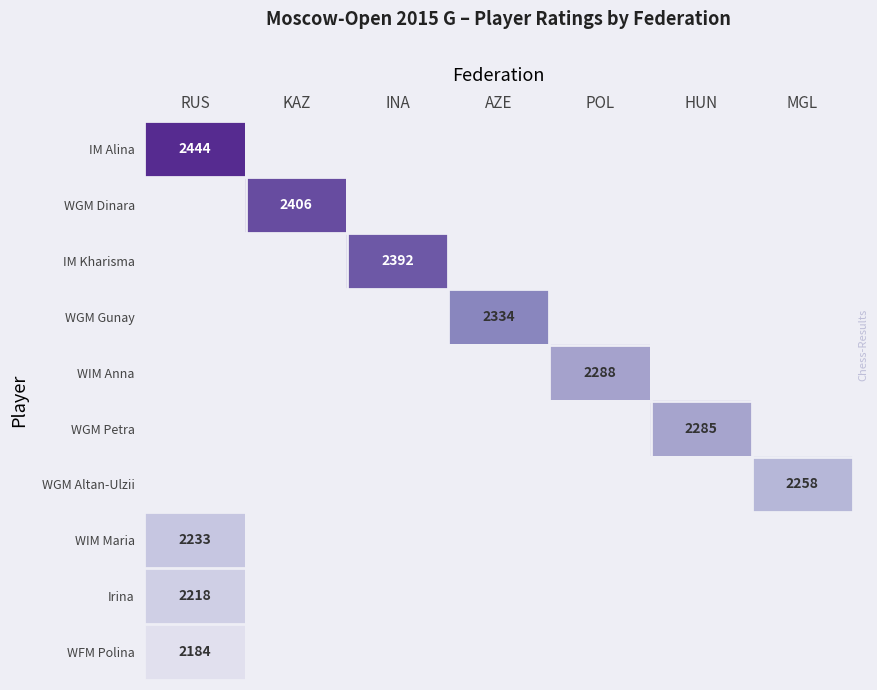

Which category has the highest value in the WIM Maria series?

RUS